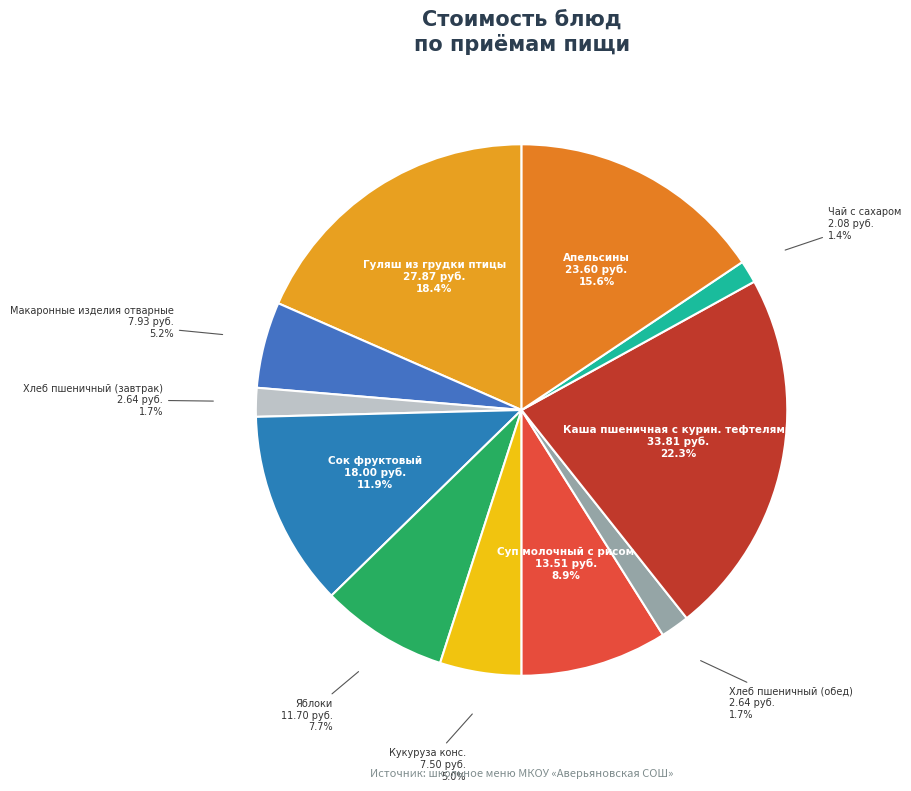

Which slice is the smallest?

Чай с сахаром